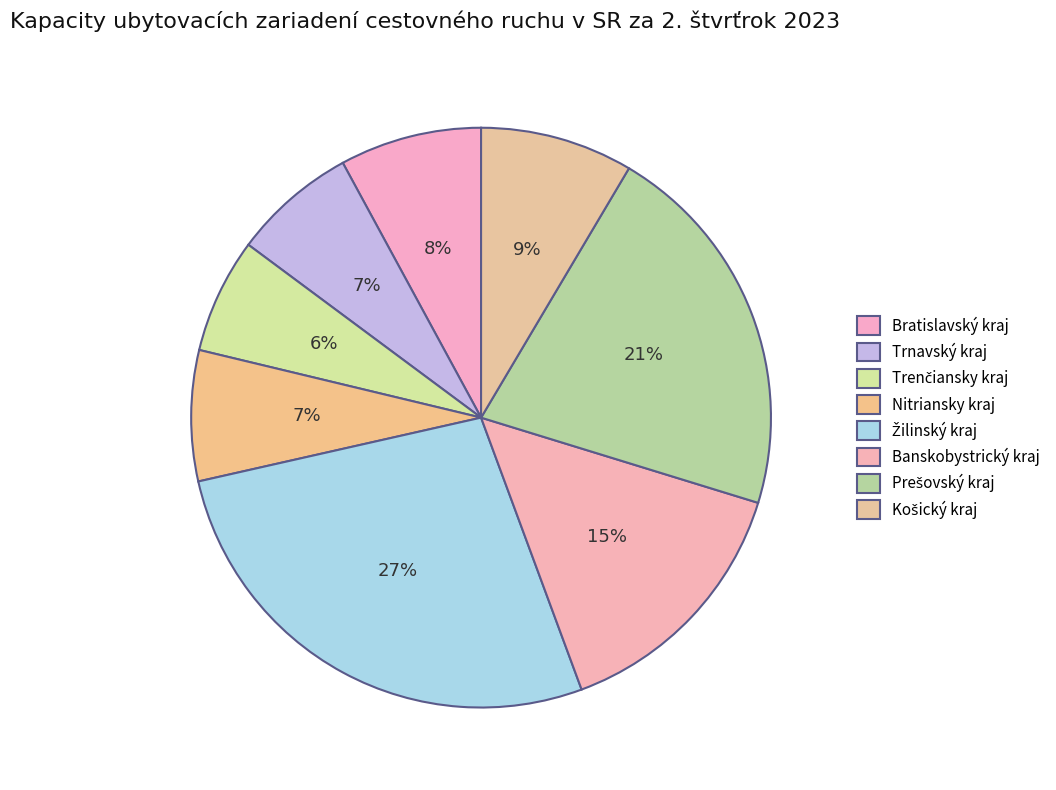

What is the total percentage of Bratislavský kraj and Košický kraj?

16.4%